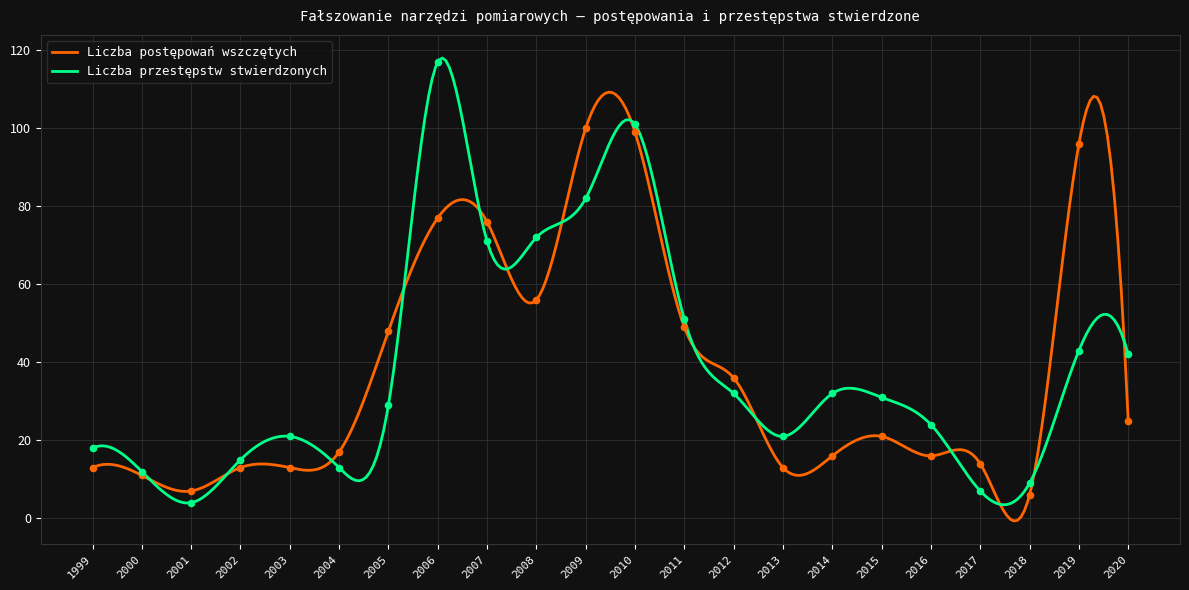

Which series reaches the minimum Y coordinate?

Liczba przestępstw stwierdzonych